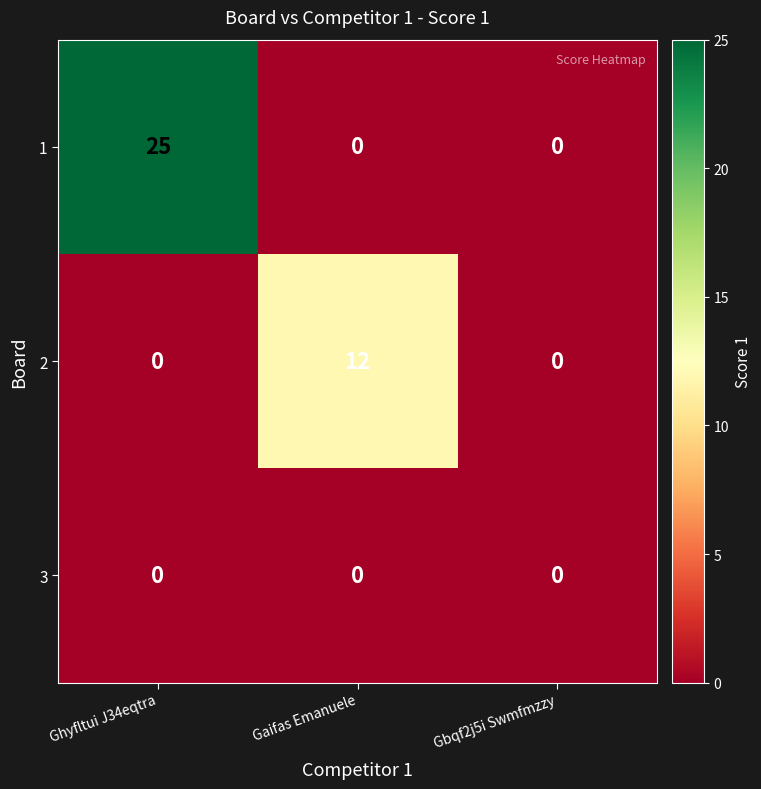

What is the maximum value shown in the chart?

25